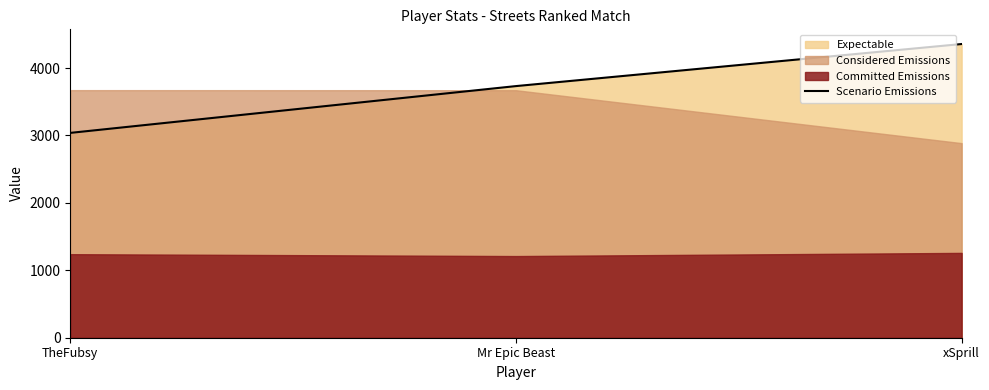

What position from the left is xSprill?

3